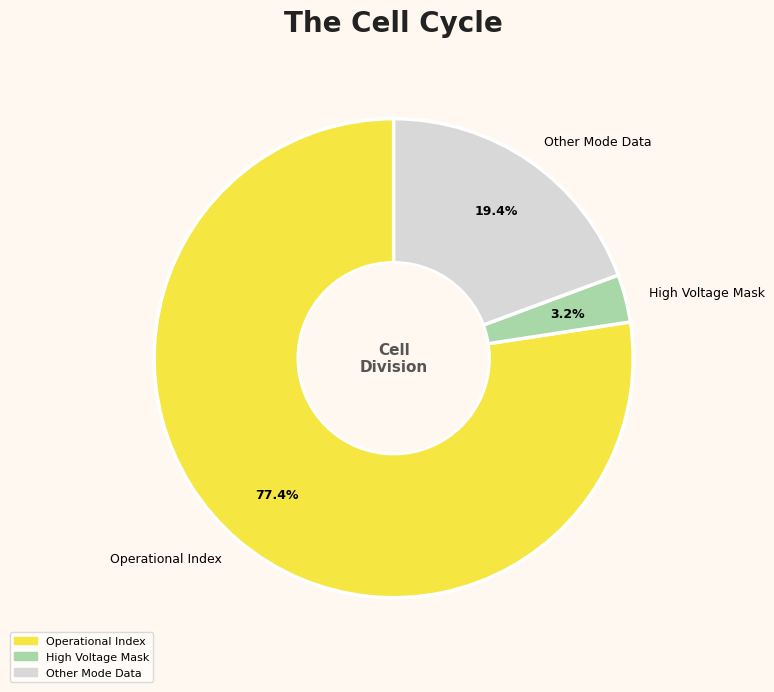

Count the number of slices in the pie.

3